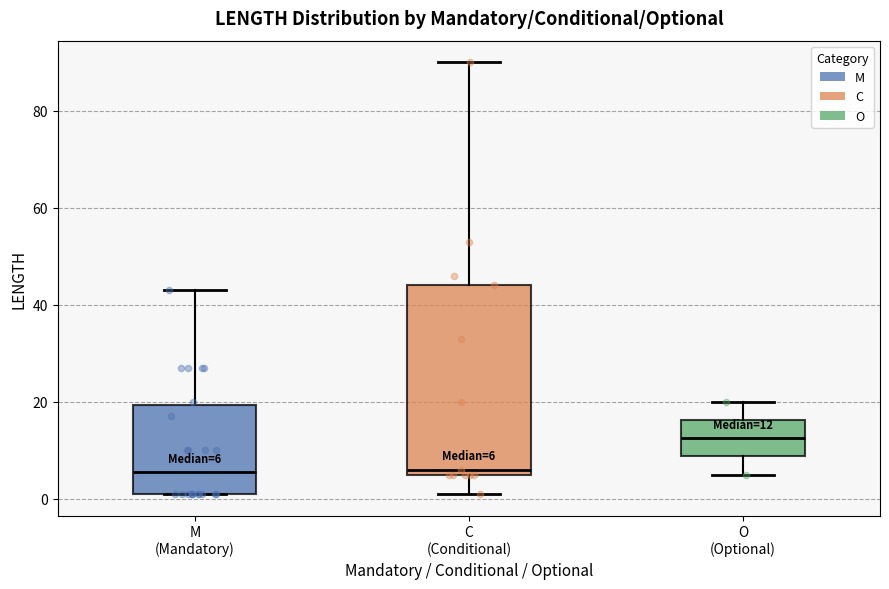

Which box's median line is the highest?

O (Optional)